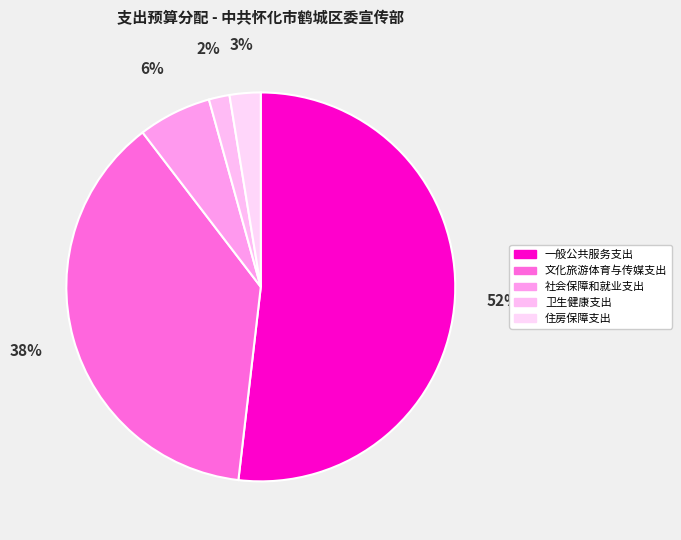

Which slice is the largest?

一般公共服务支出